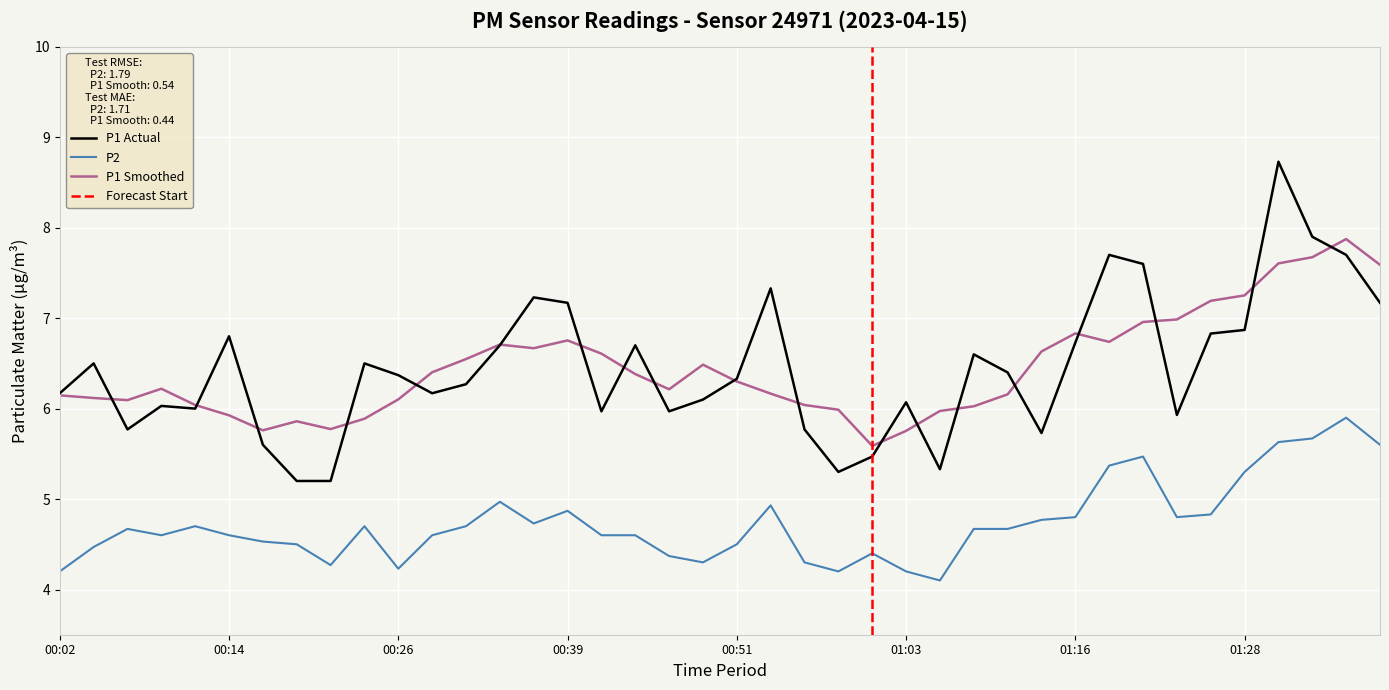

At which label does P1 first exceed 6?

00:02